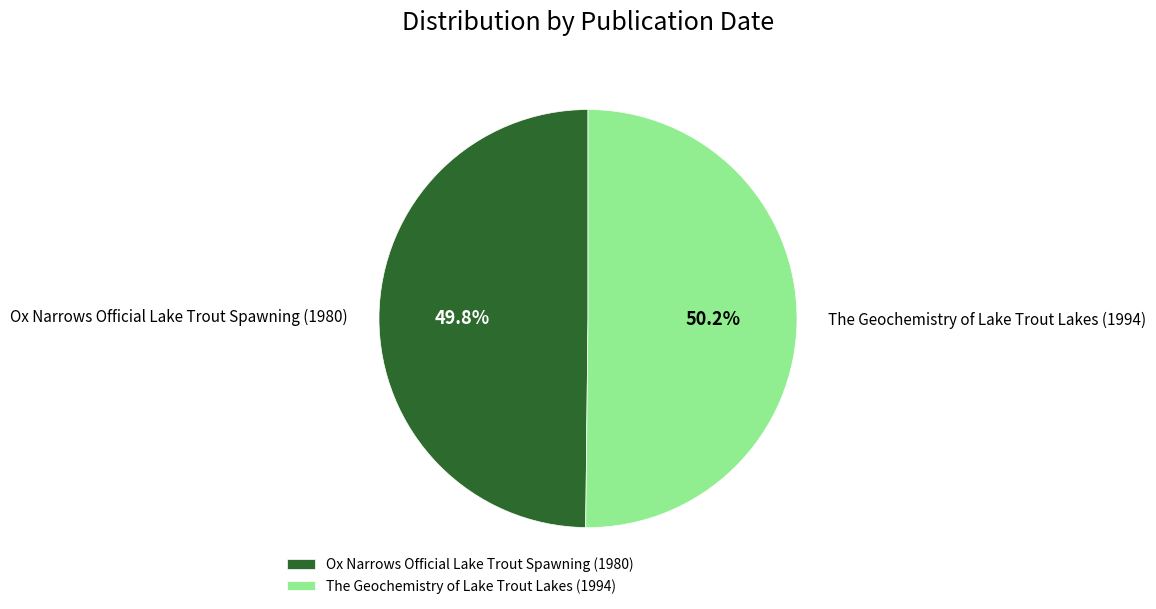

What is the ratio of the value at The Geochemistry of Lake Trout Lakes (1994) to the value at Ox Narrows Official Lake Trout Spawning (1980)?

1.0